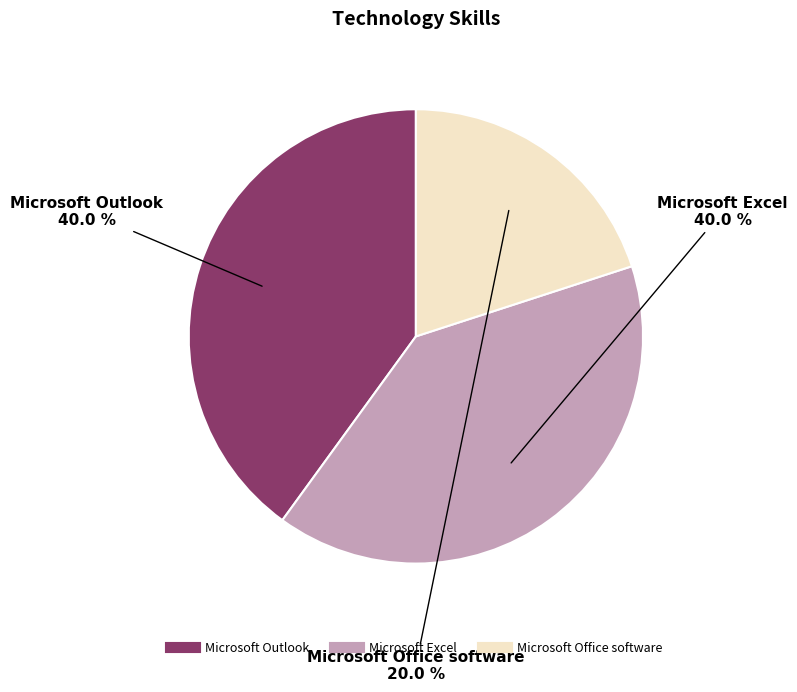

Which slice is the smallest?

Microsoft Office software